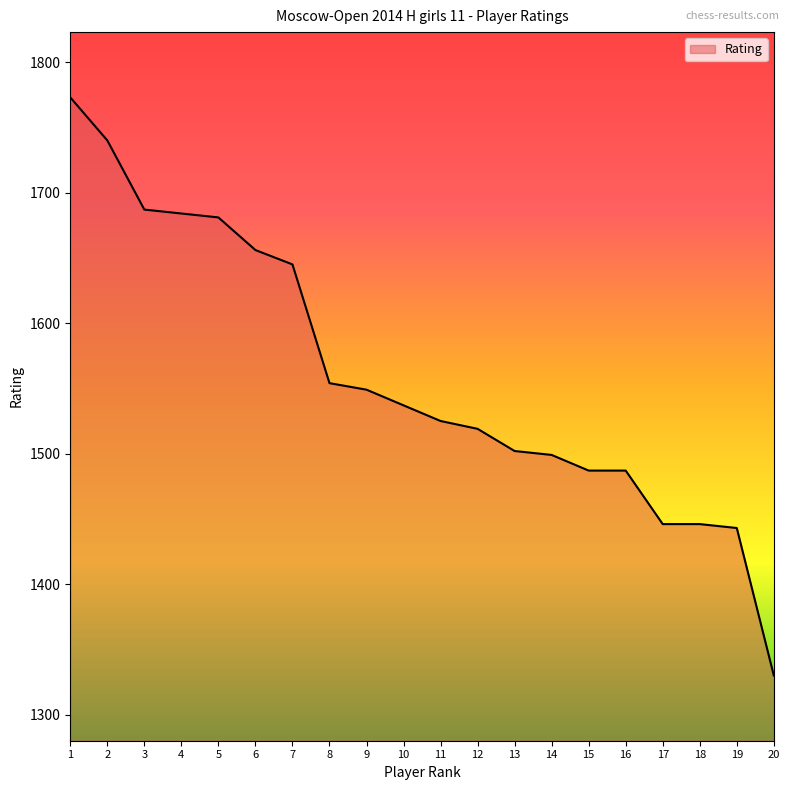

How many categories are shown in the chart?

20